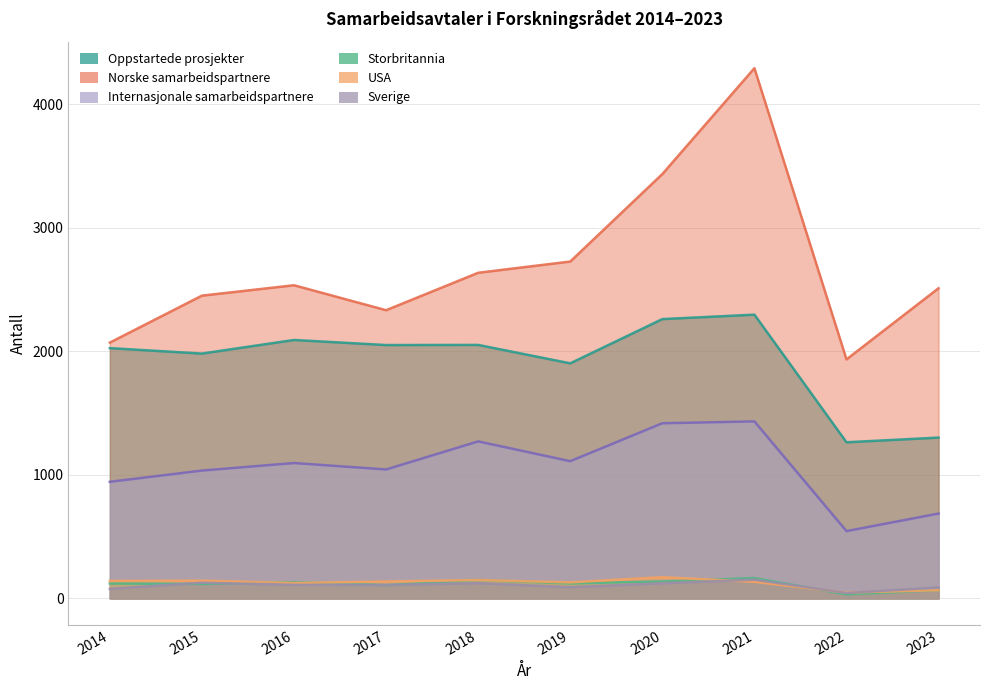

What is the total value across all series at 2018?

6381